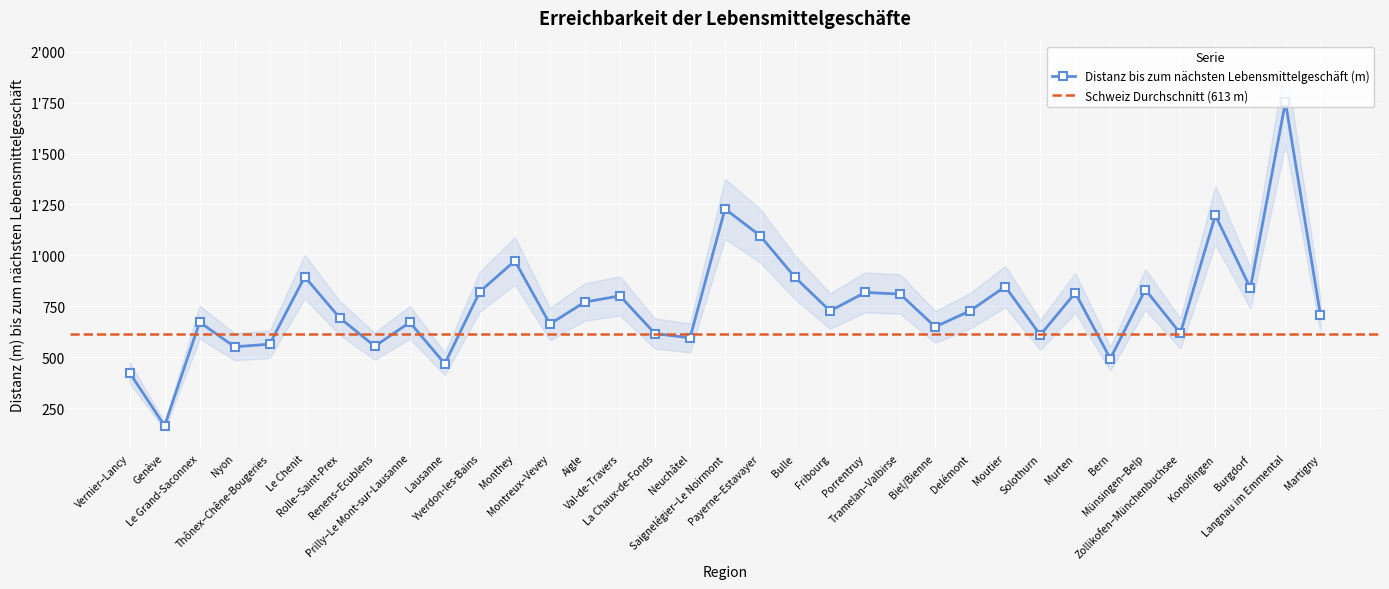

At which label is the value closest to 958?

Monthey